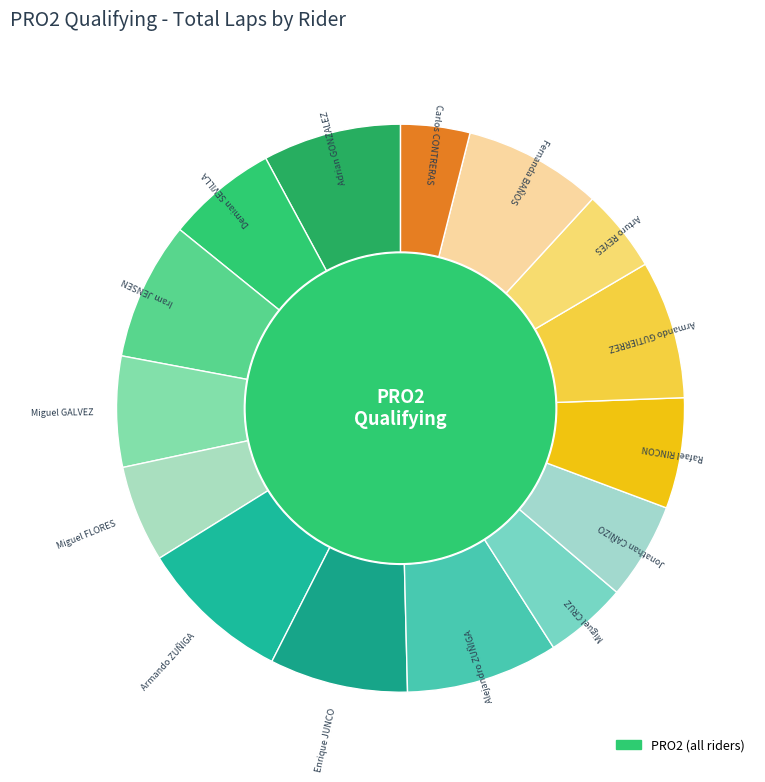

To the nearest percent, what percentage of the pie is Arturo REYES?

5%